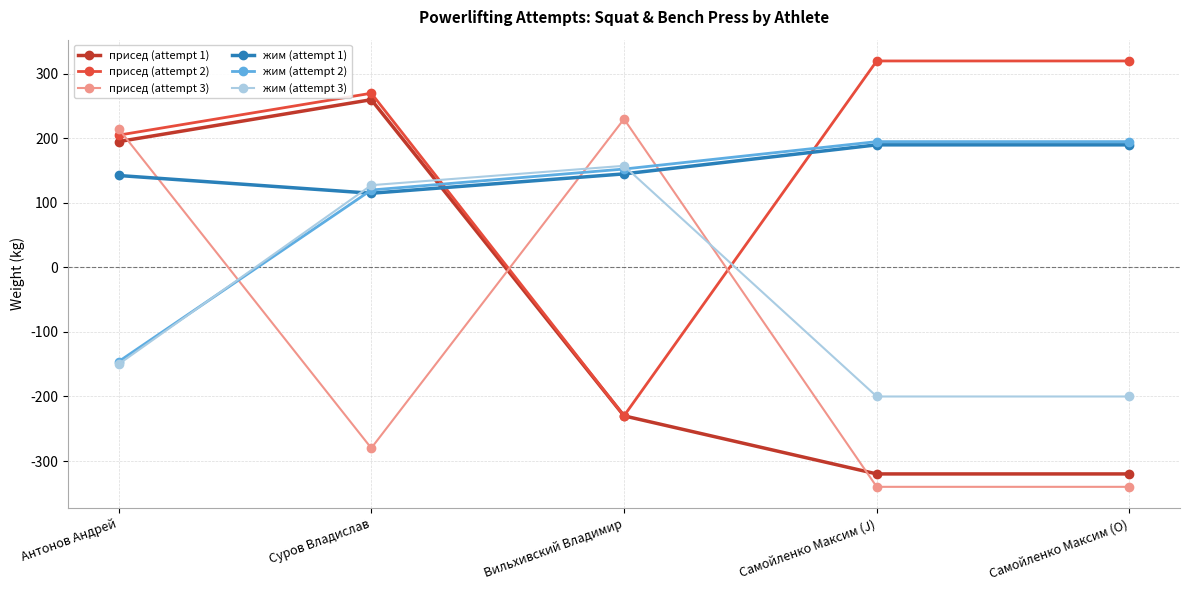

Read the жим (attempt 2) value at Самойленко Максим (J).

195.0